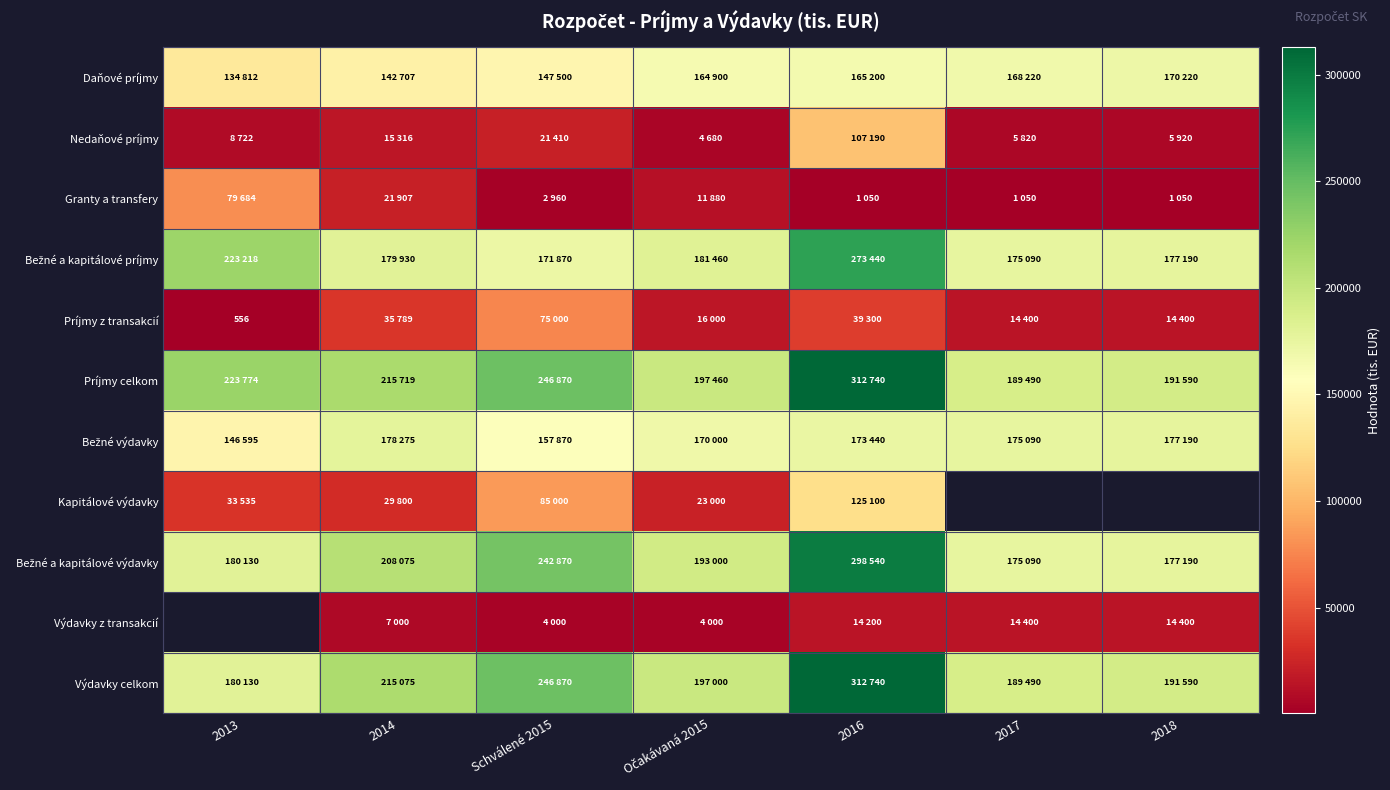

Which category has the highest value across all series?

2016